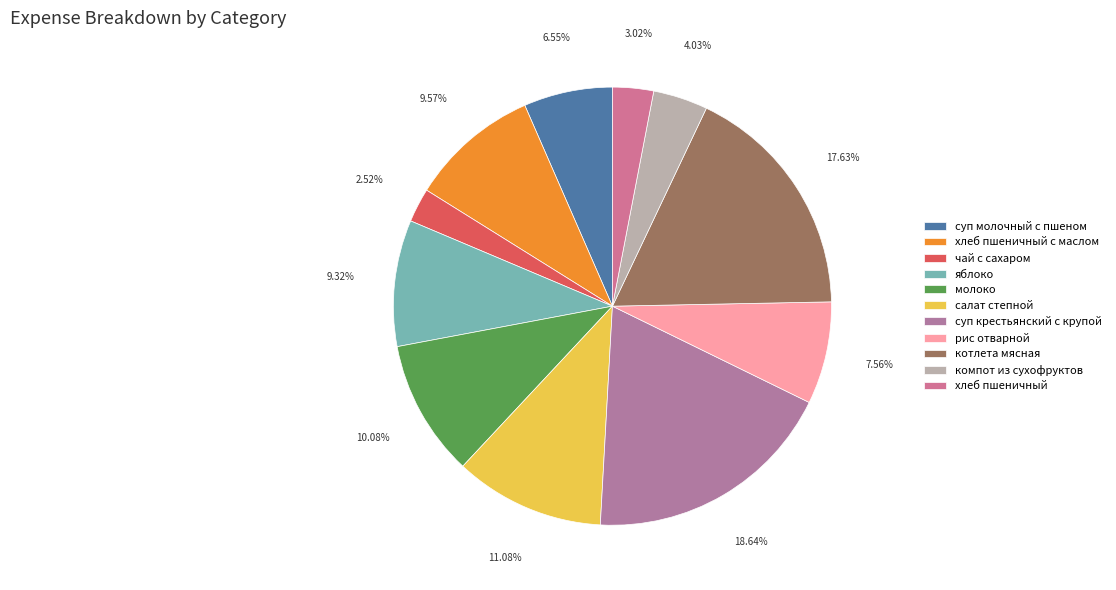

How many slices are in this pie chart?

11